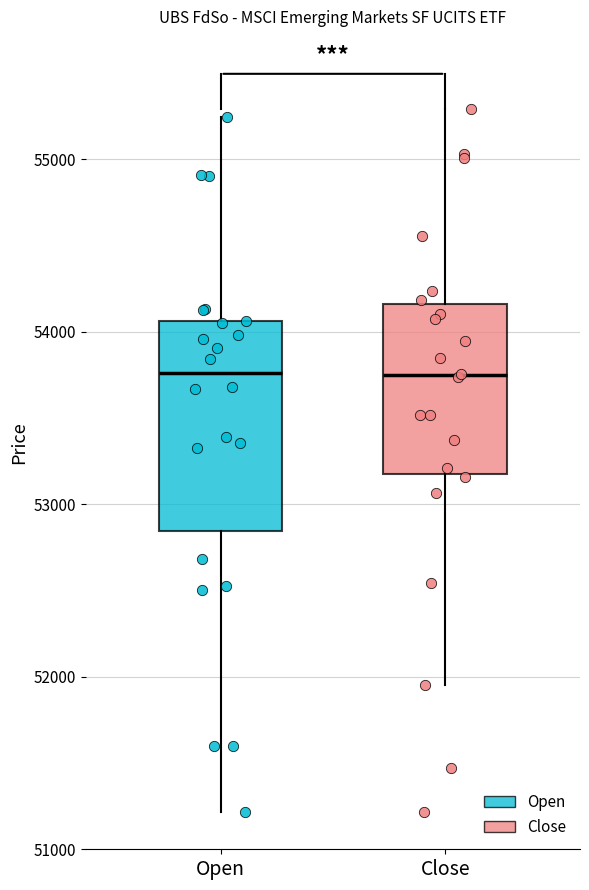

Which box is the tallest, from its lower edge to its upper edge?

Open